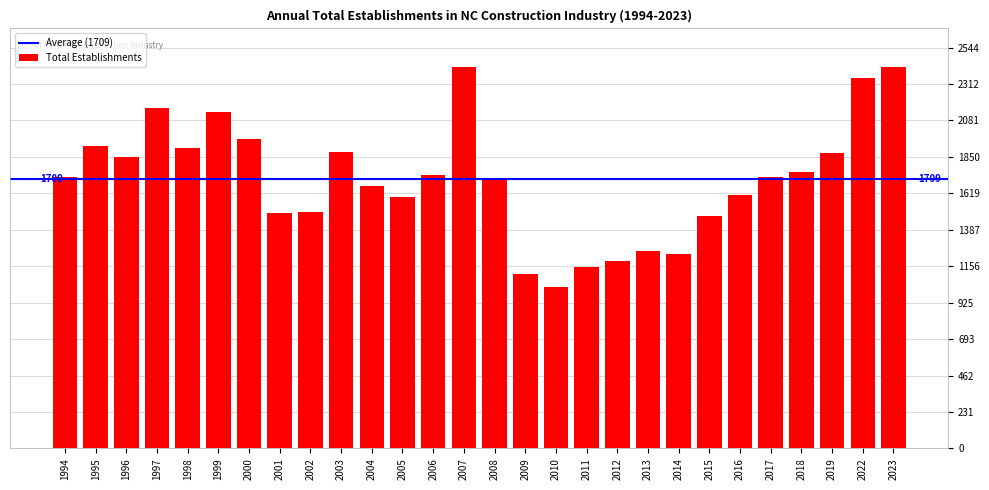

The chart shows a value of 500 at 1997. True or false?

False